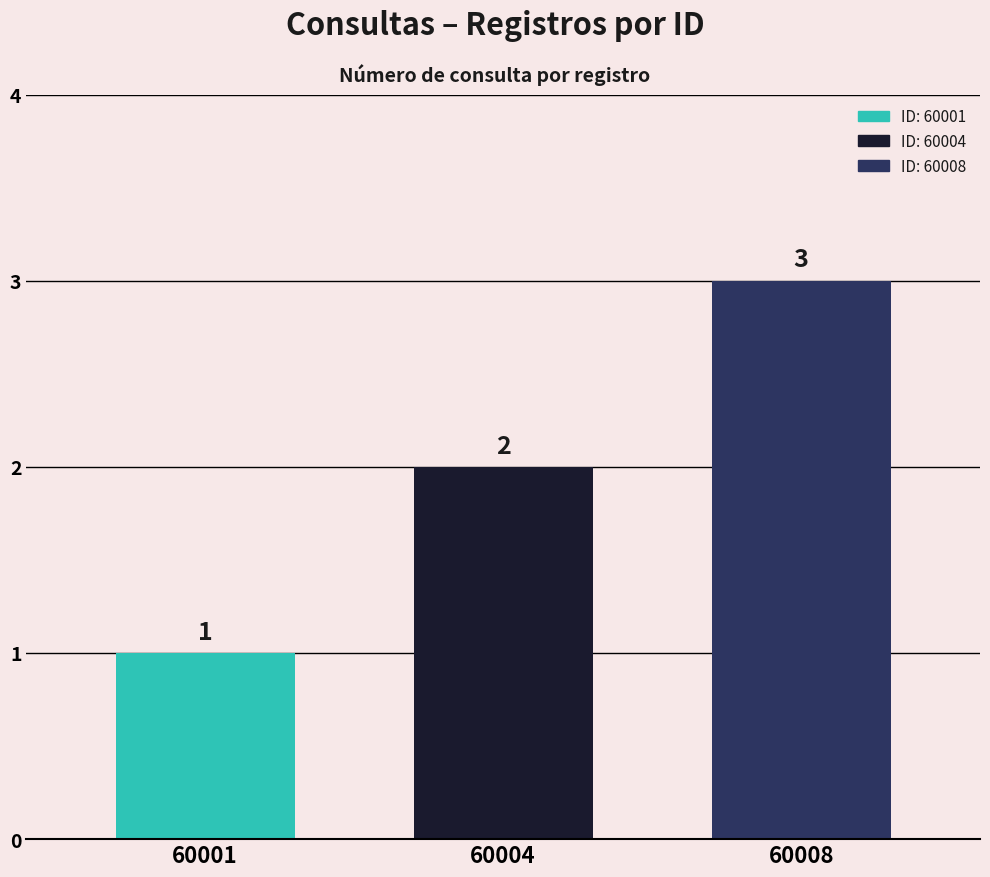

At which label is the value closest to 2?

60004